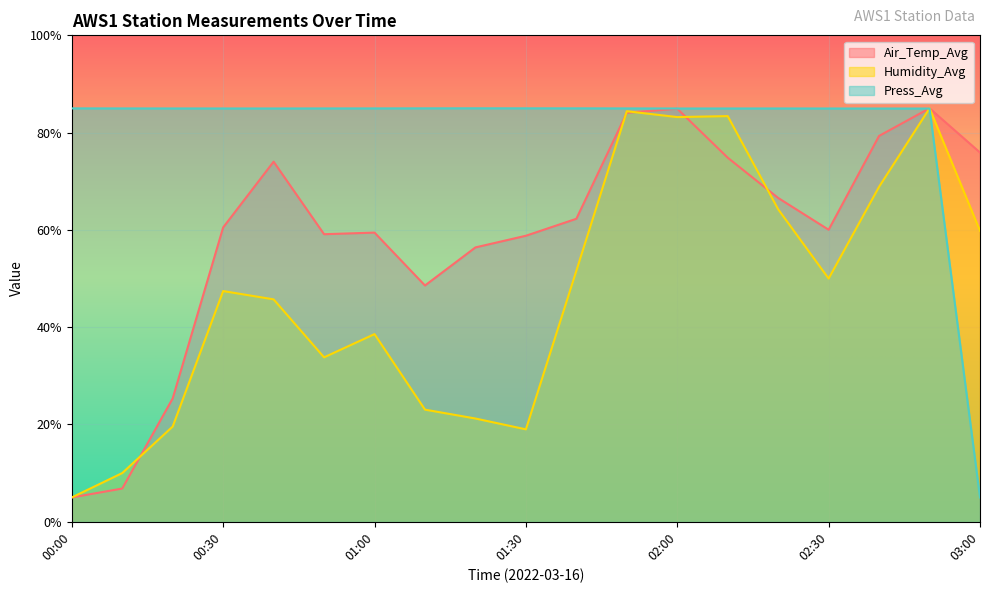

At which category does Humidity_Avg reach its first local valley?

00:50